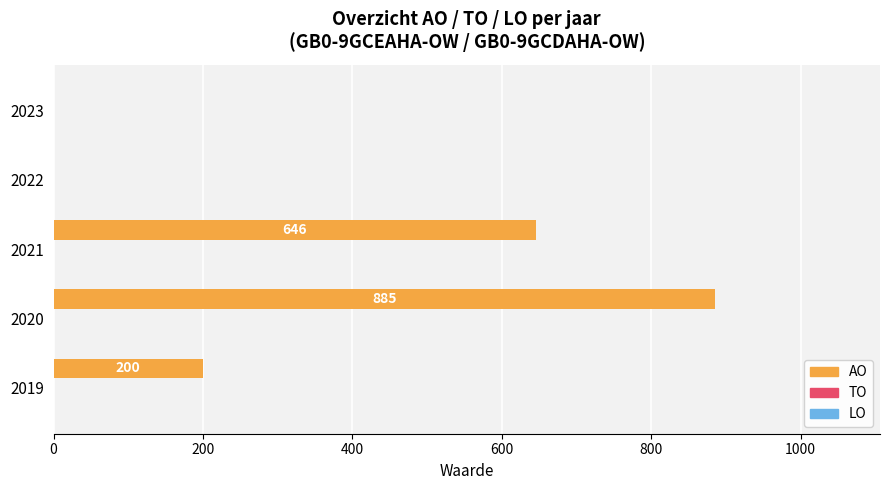

How many values are between 0 and 646?

4